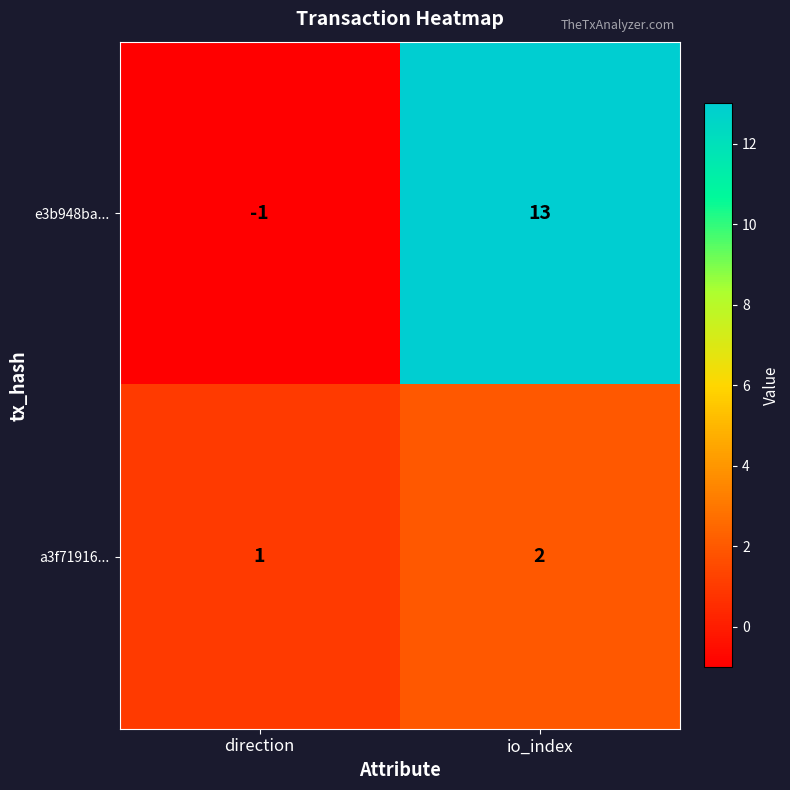

What is the total value across all series at io_index?

15